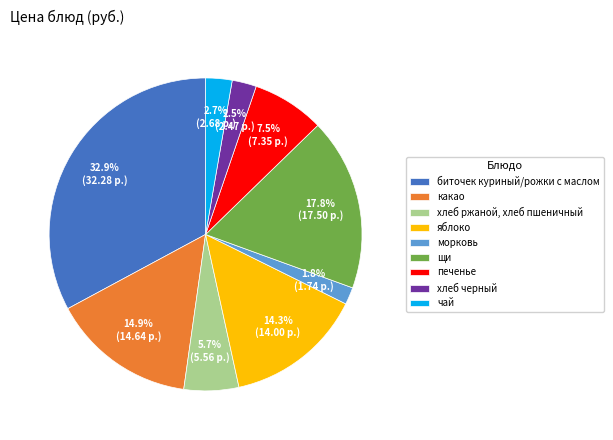

To the nearest percent, what is the difference between the largest and smallest slice percentages?

31%